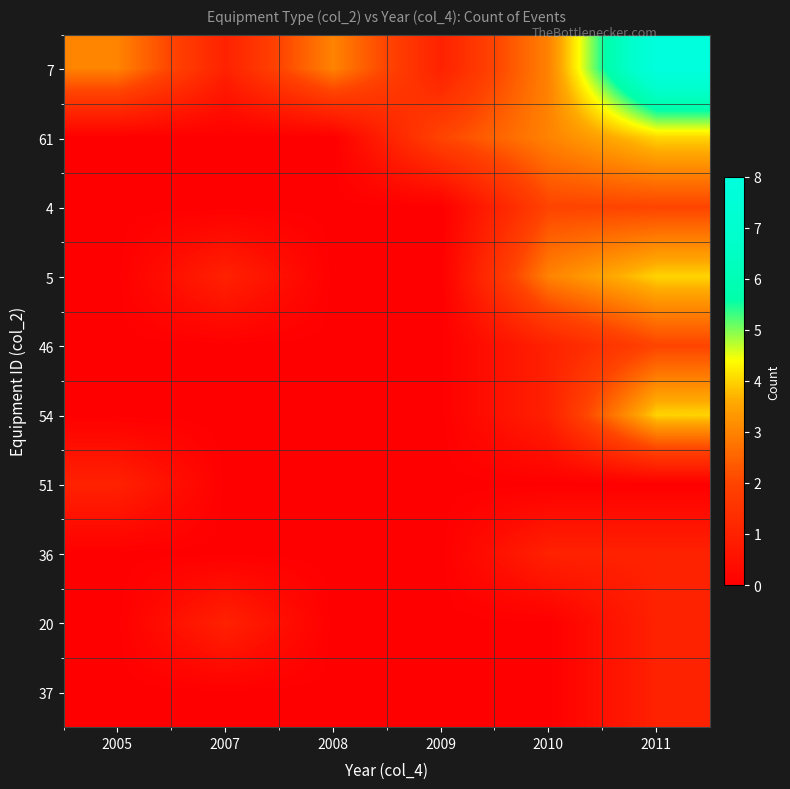

At how many categories does at least one series exceed 7?

1